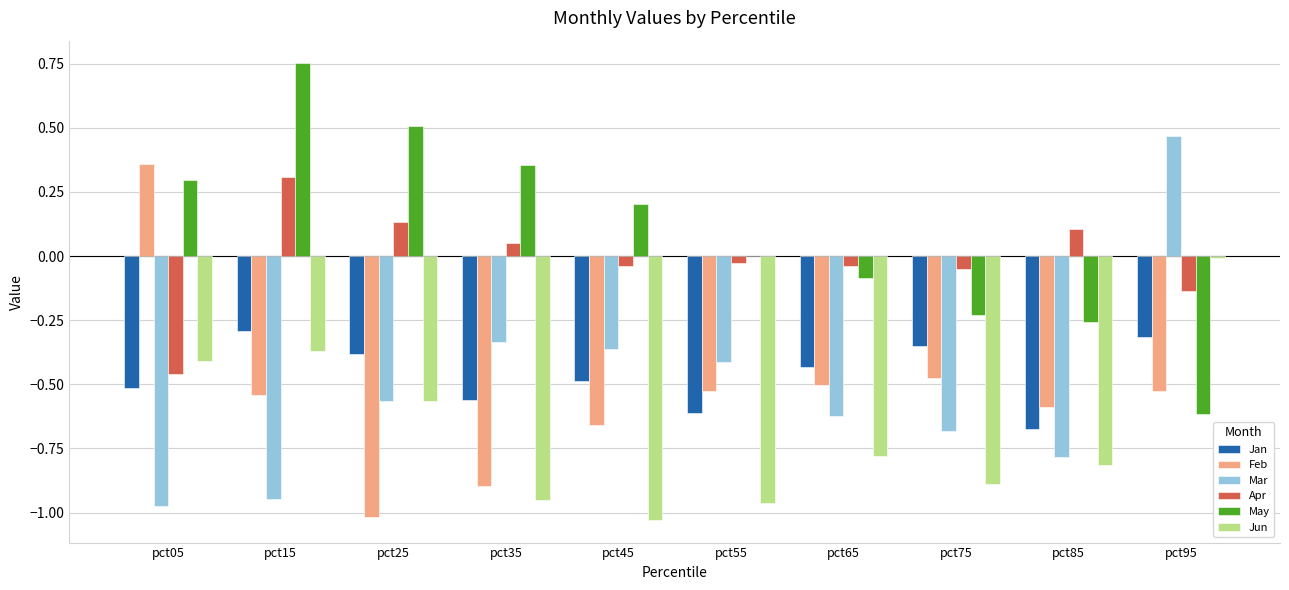

What is the sum of all Feb values?

-5.4